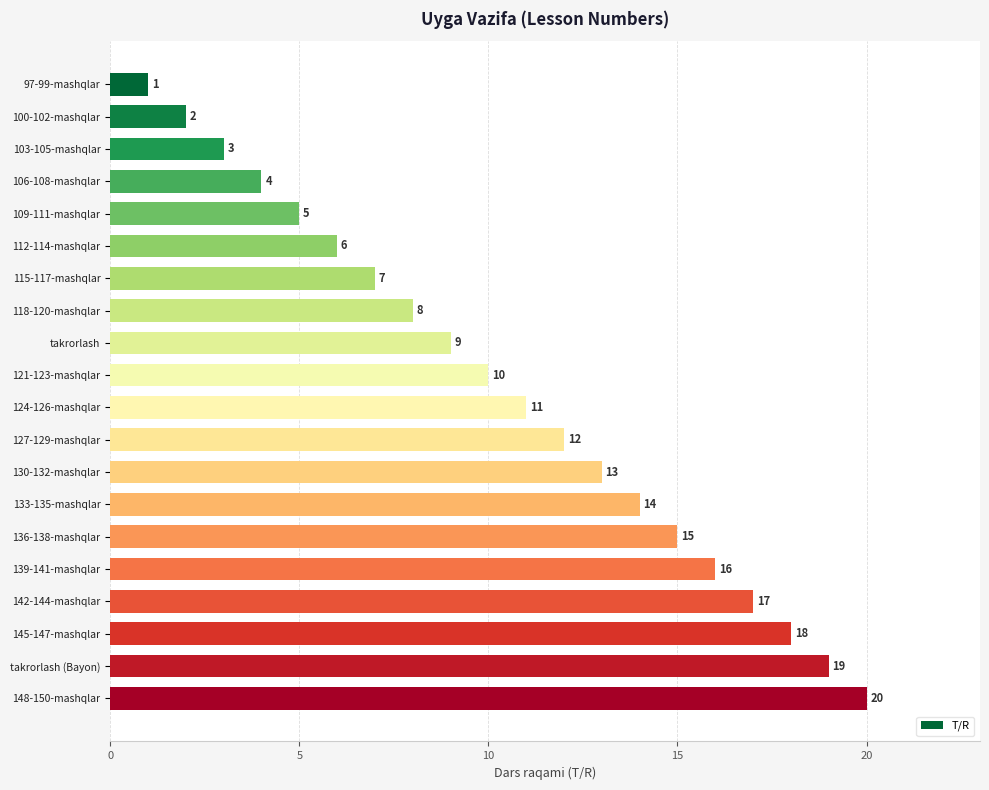

Rank the categories by value from highest to lowest.

148-150-mashqlar, takrorlash (Bayon), 145-147-mashqlar, 142-144-mashqlar, 139-141-mashqlar, 136-138-mashqlar, 133-135-mashqlar, 130-132-mashqlar, 127-129-mashqlar, 124-126-mashqlar, 121-123-mashqlar, takrorlash, 118-120-mashqlar, 115-117-mashqlar, 112-114-mashqlar, 109-111-mashqlar, 106-108-mashqlar, 103-105-mashqlar, 100-102-mashqlar, 97-99-mashqlar